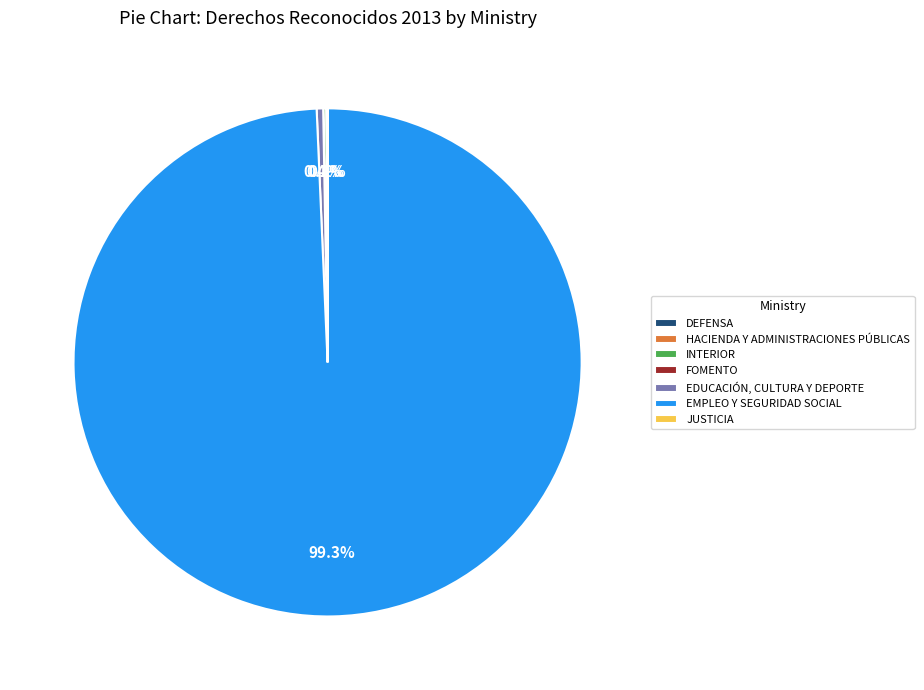

Which slice is the largest?

EMPLEO Y SEGURIDAD SOCIAL